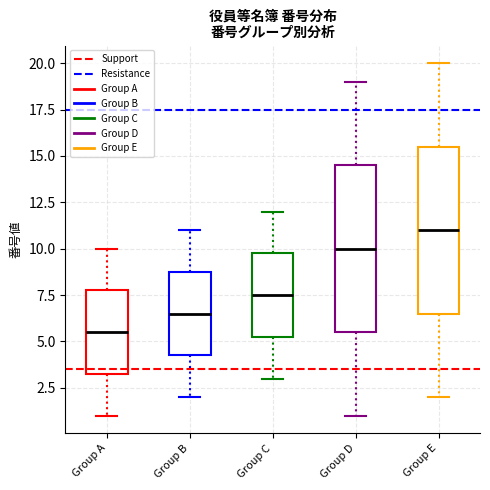

Which box's median line is the lowest?

Group A